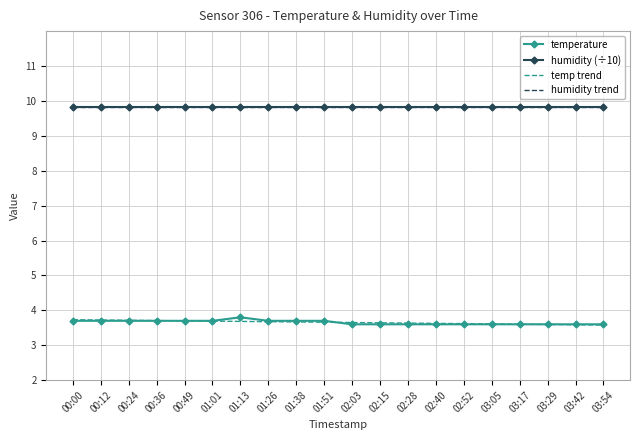

What is the total value across all series at 01:26?

27.0